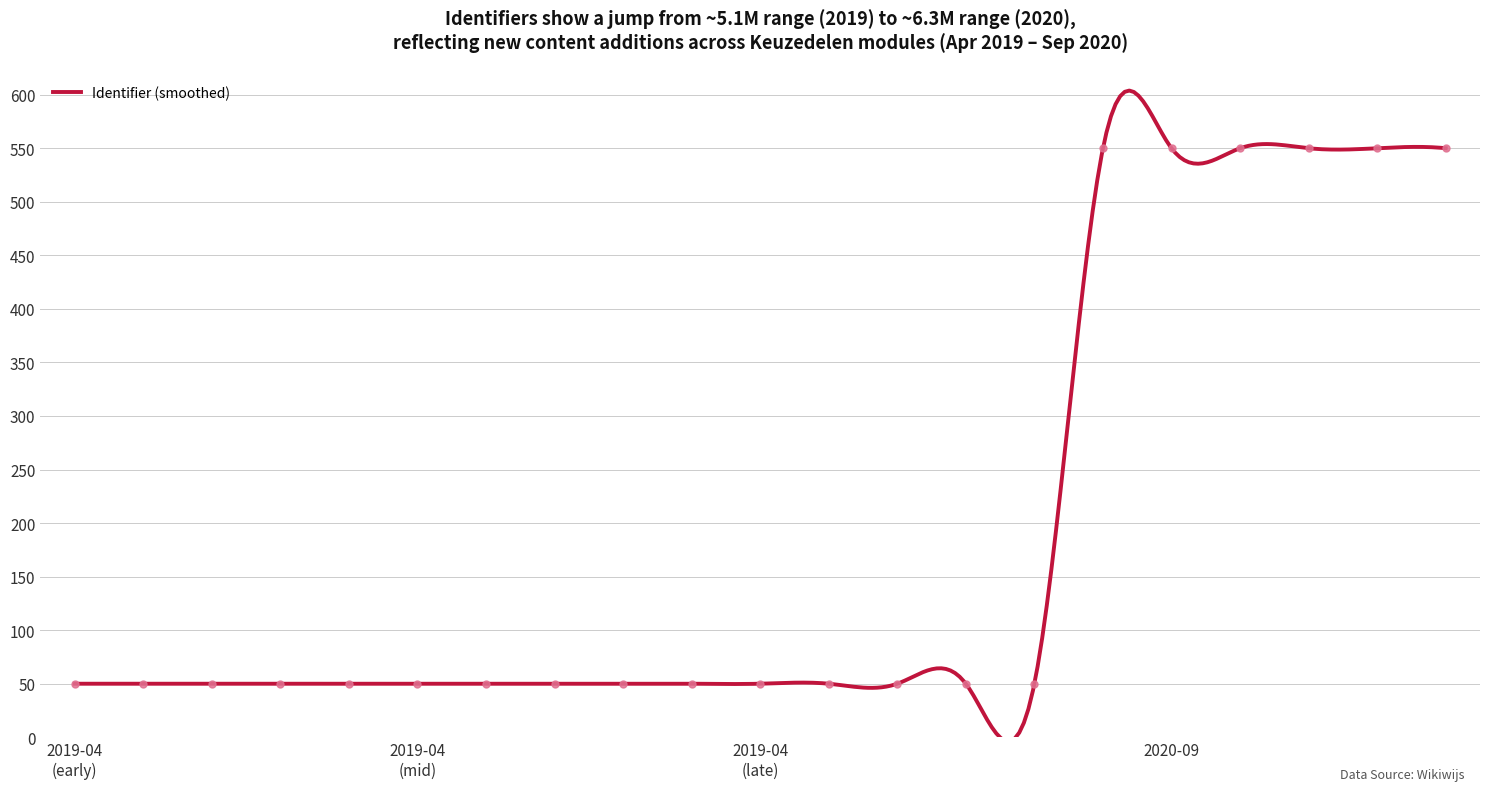

What is the change in value from 2019-04-04 09:48:06 to 2020-09-16 14:11:16?

+499.9